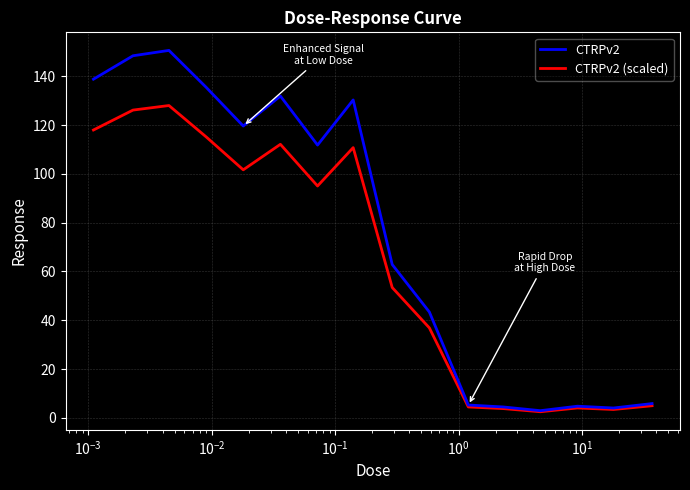

What are all the series names shown in the legend?

CTRPv2, CTRPv2 (scaled)